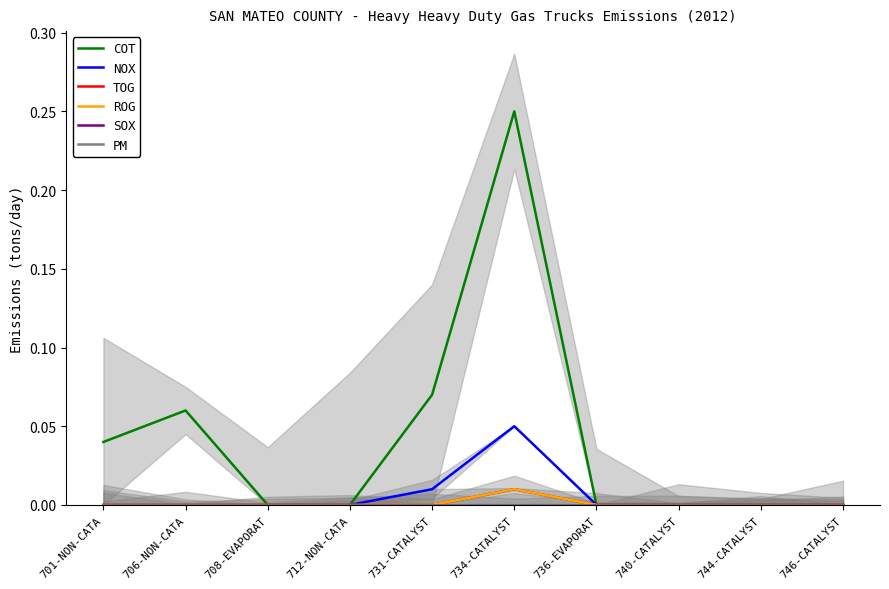

Which series has the widest spread of values?

COT